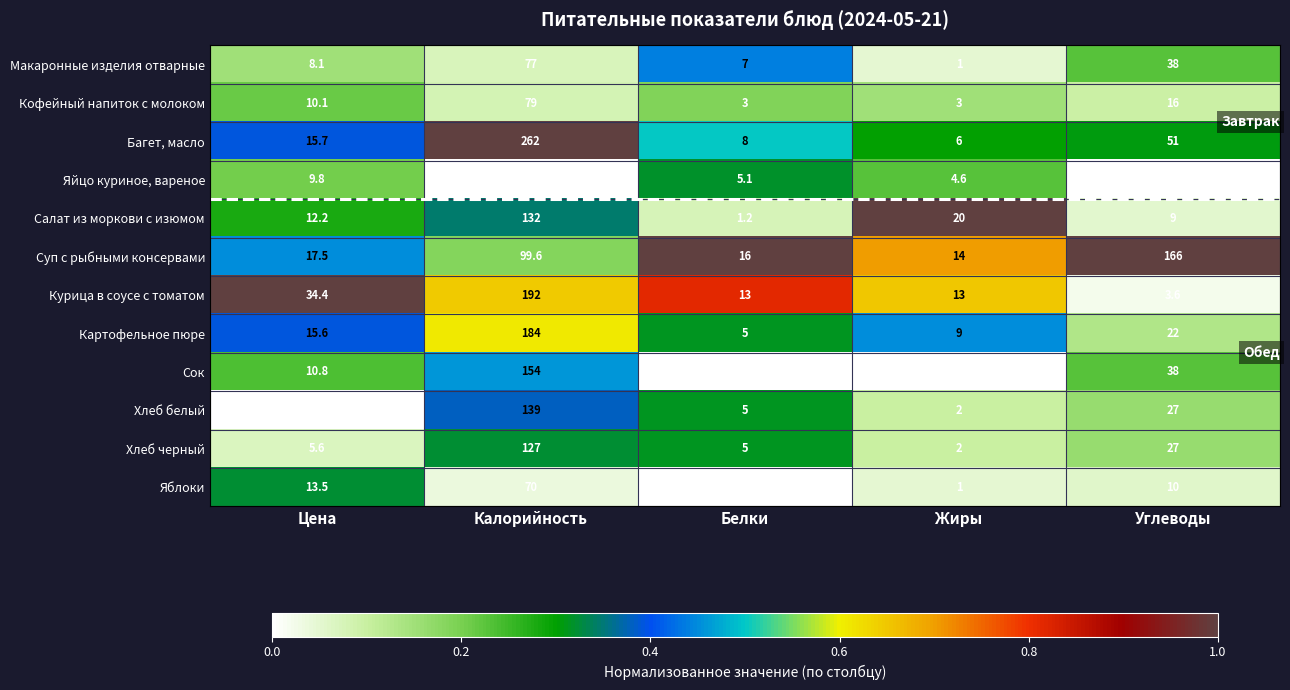

True or false: Салат из моркови с изюмом has a value of 12.2 at Цена.

True